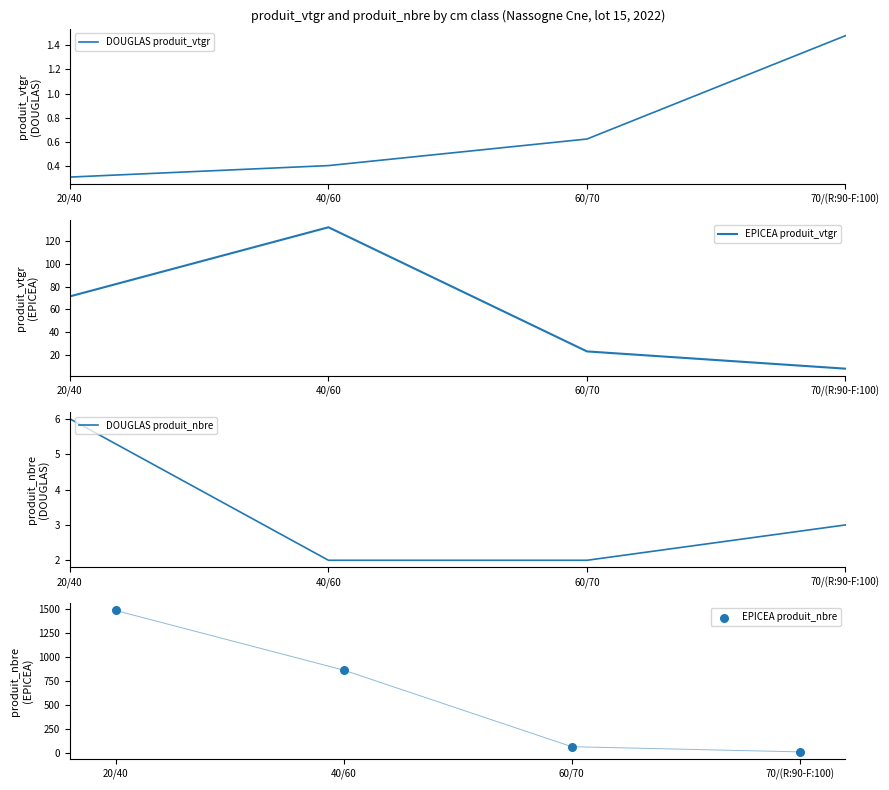

Which series has the largest Y range (max minus min)?

EPICEA produit_nbre